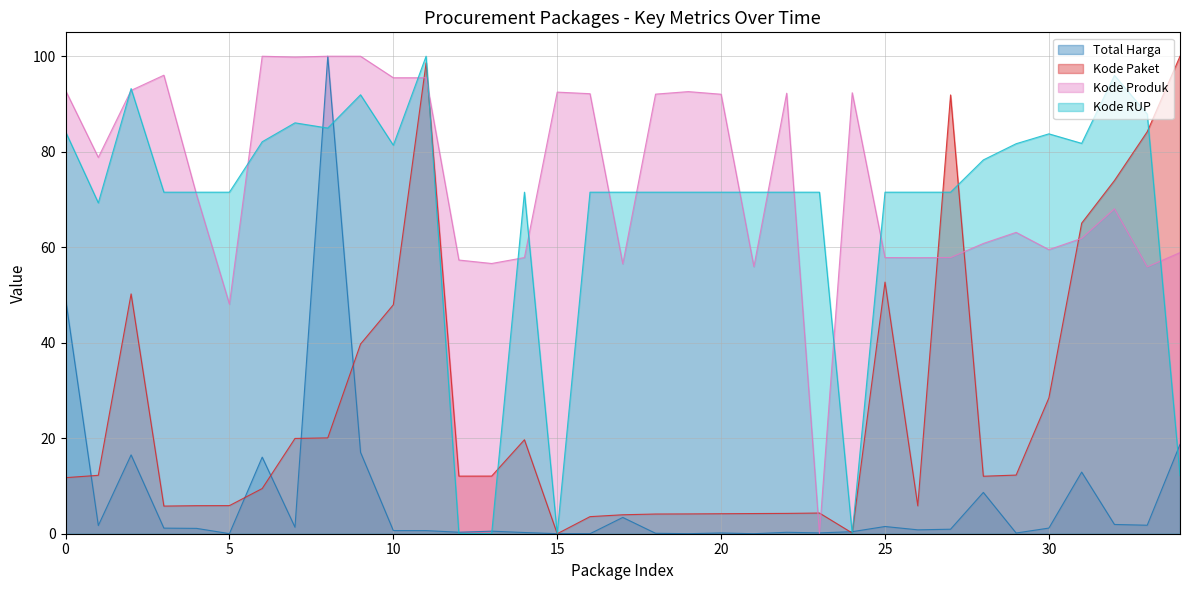

What is the difference between the second highest and minimum values in the Kode RUP series?

96.0